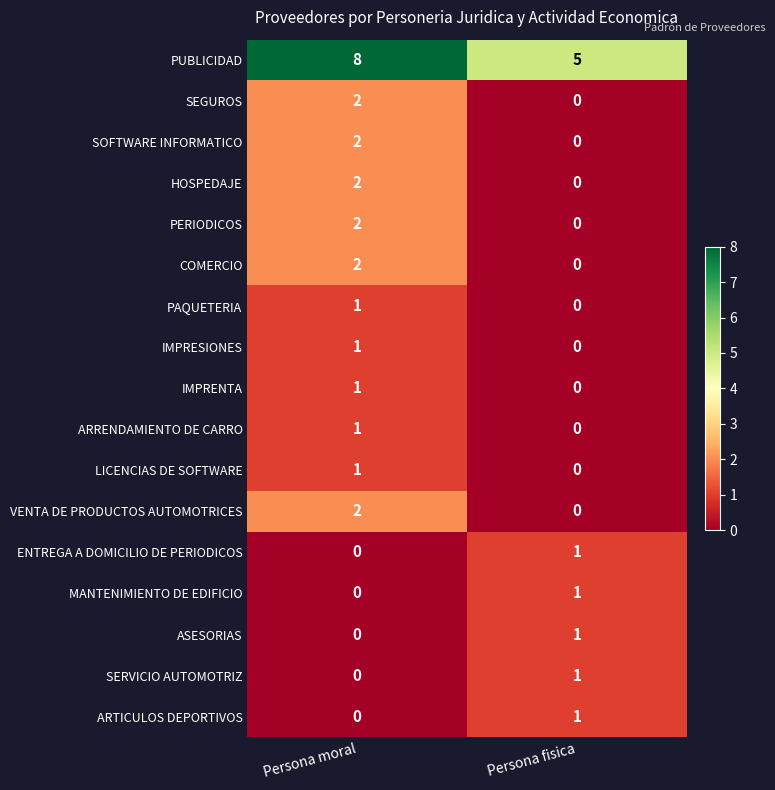

Is it true that MANTENIMIENTO DE EDIFICIO equals 0 at Persona fisica?

False